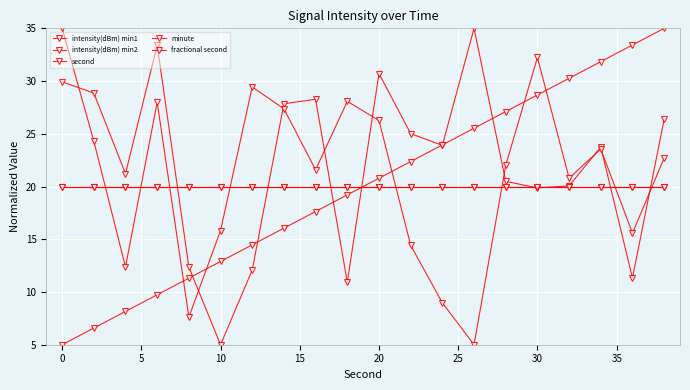

What is the maximum value for second?

35.0